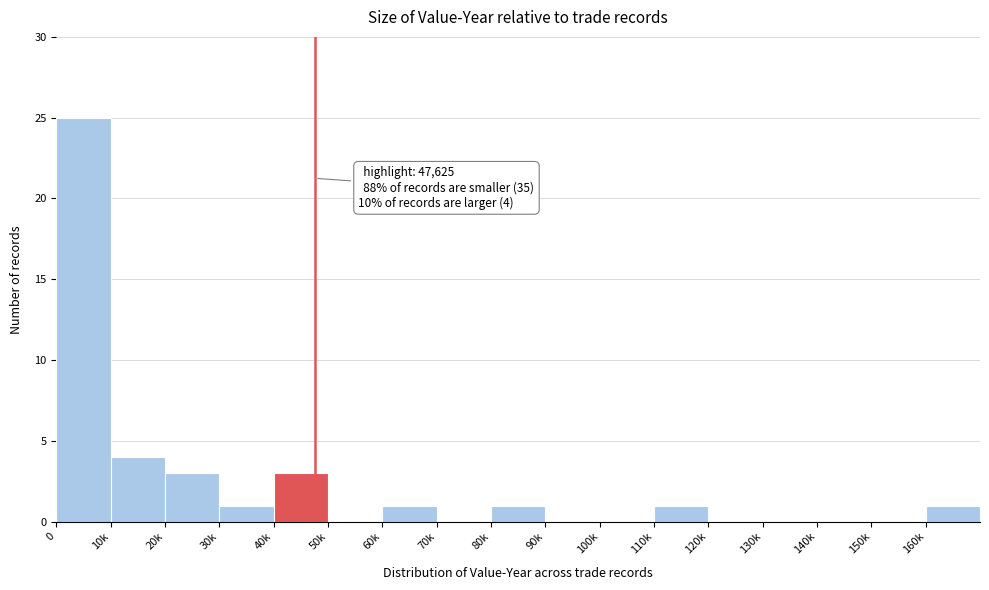

Reading left to right, extract all data points from this chart.

0=25	10k=4	20k=3	30k=1	40k=3	50k=0	60k=1	70k=0	80k=1	90k=0	100k=0	110k=1	120k=0	130k=0	140k=0	150k=0	160k=1